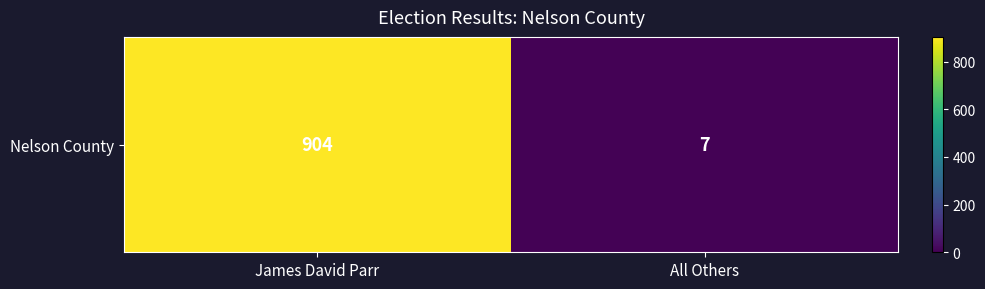

How many series are shown in this chart?

1